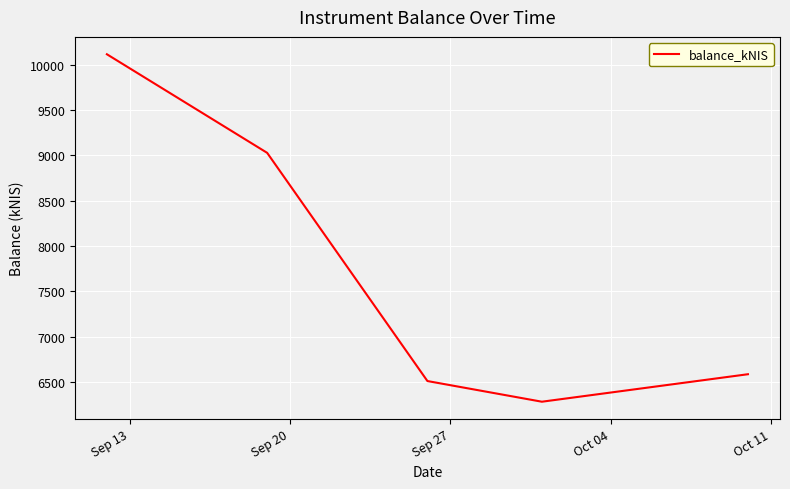

What is the difference between the second highest and second lowest values?

2515.6